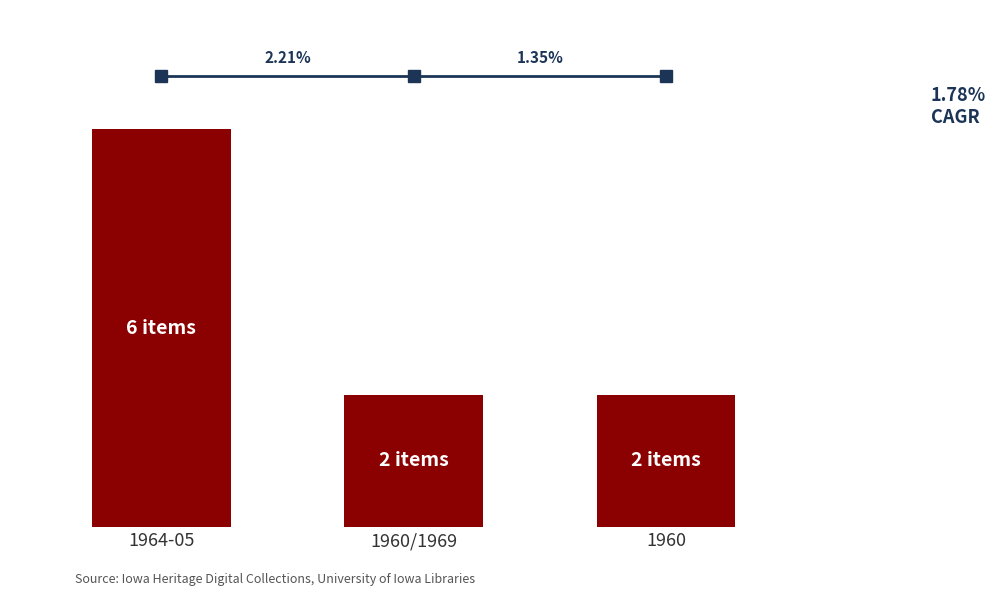

Rank the categories by Growth Rate value from highest to lowest.

1964-05, 1960/1969, 1960